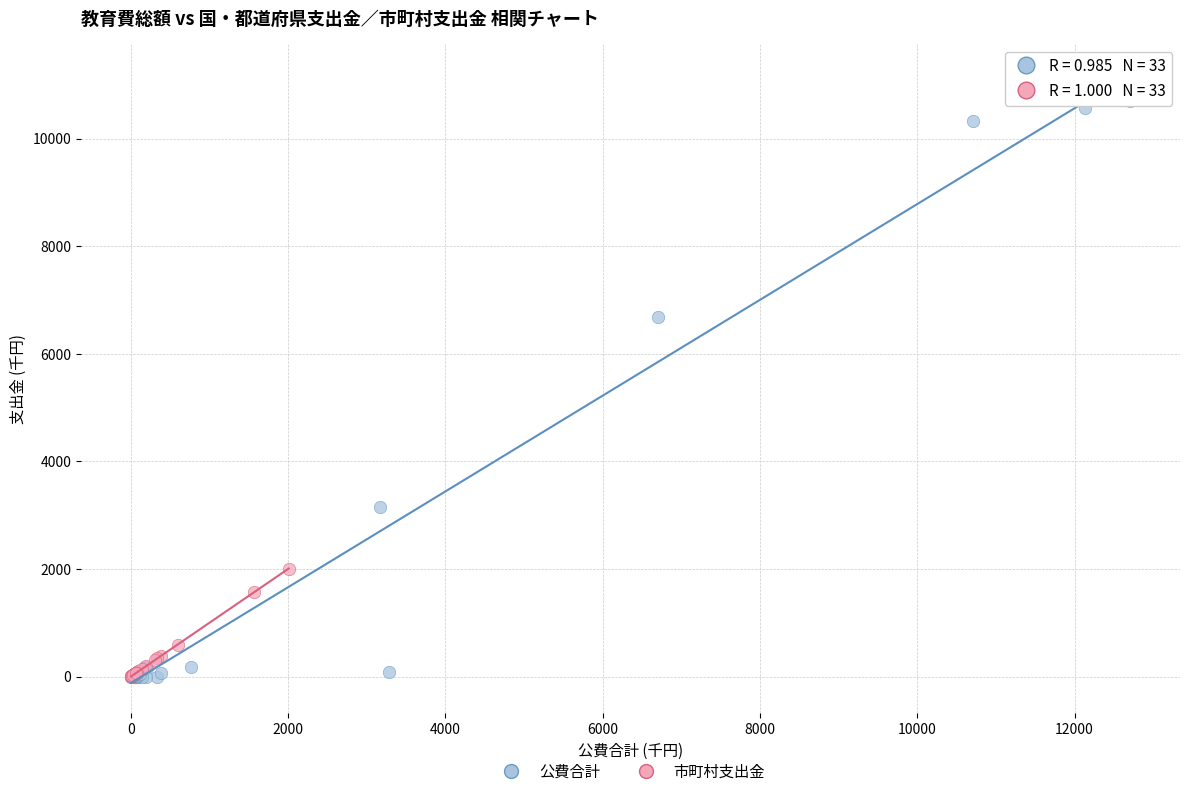

Which series reaches the maximum Y coordinate?

公費合計